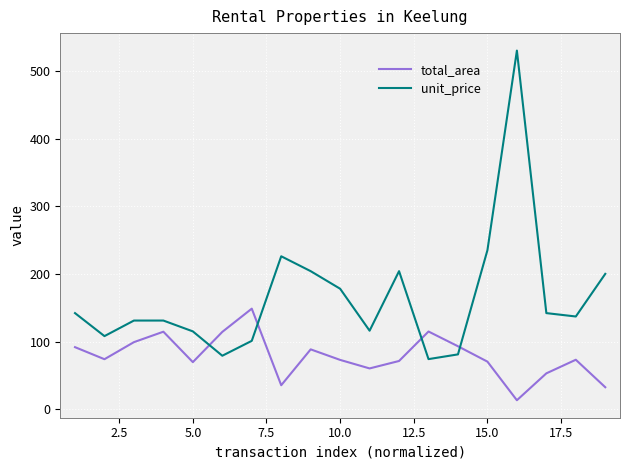

Which series has the largest range (max minus min)?

unit_price